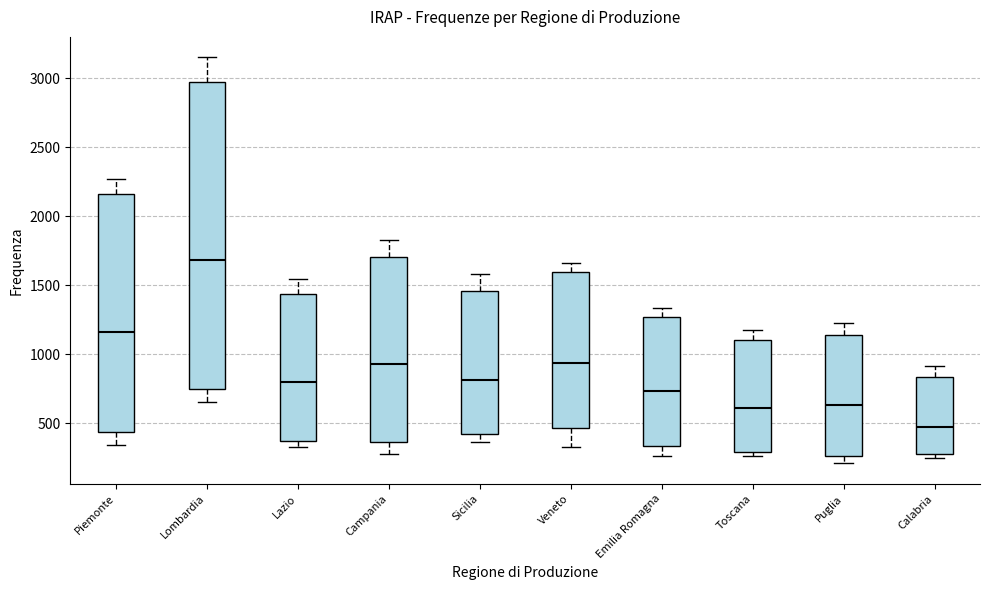

Reading left to right, read every box against the y-axis: the position of its median line, the range the box covers, and the ends of its whiskers. The values are not printed on the chart, so give them approximately, as read against the axis.

Piemonte: median 1150, box 450 to 2150, whiskers 350 to 2250
Lombardia: median 1700, box 750 to 3000, whiskers 650 to 3150
Lazio: median 800, box 350 to 1450, whiskers 350 (just below the box's lower edge) to 1550
Campania: median 950, box 350 to 1700, whiskers 300 to 1850
Sicilia: median 800, box 450 to 1450, whiskers 350 to 1600
Veneto: median 950, box 450 to 1600, whiskers 350 to 1650
Emilia Romagna: median 750, box 350 to 1250, whiskers 250 to 1350
Toscana: median 600, box 300 to 1100, whiskers 250 to 1150
Puglia: median 650, box 250 to 1150, whiskers 200 to 1250
Calabria: median 450, box 300 to 850, whiskers 250 to 900